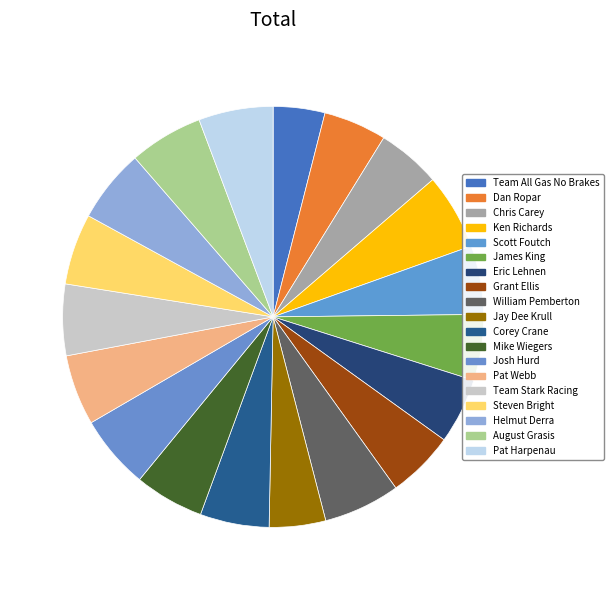

What is the largest slice in the pie chart?

William Pemberton